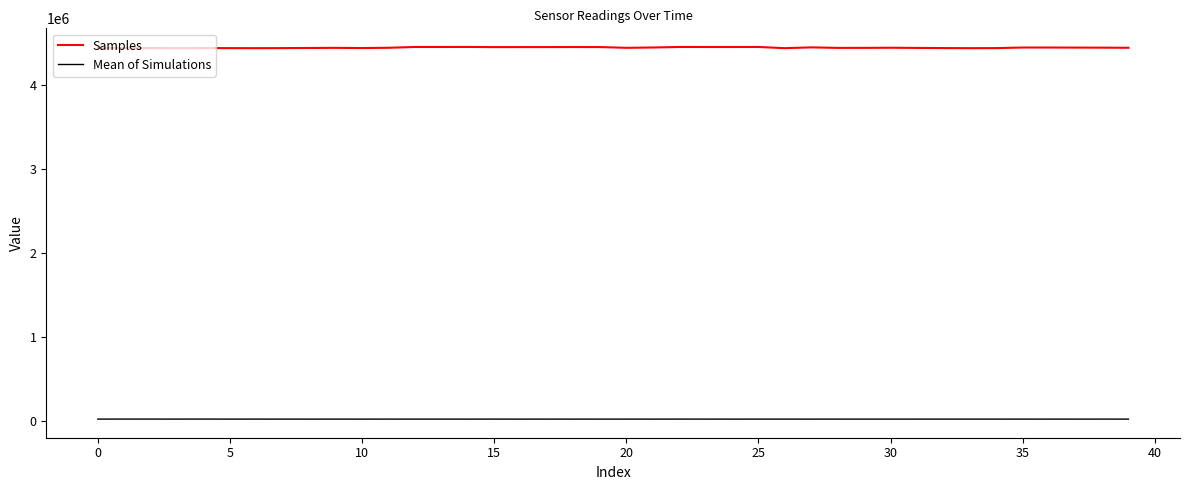

True or false: Samples and Mean of Simulations cross at least once.

False